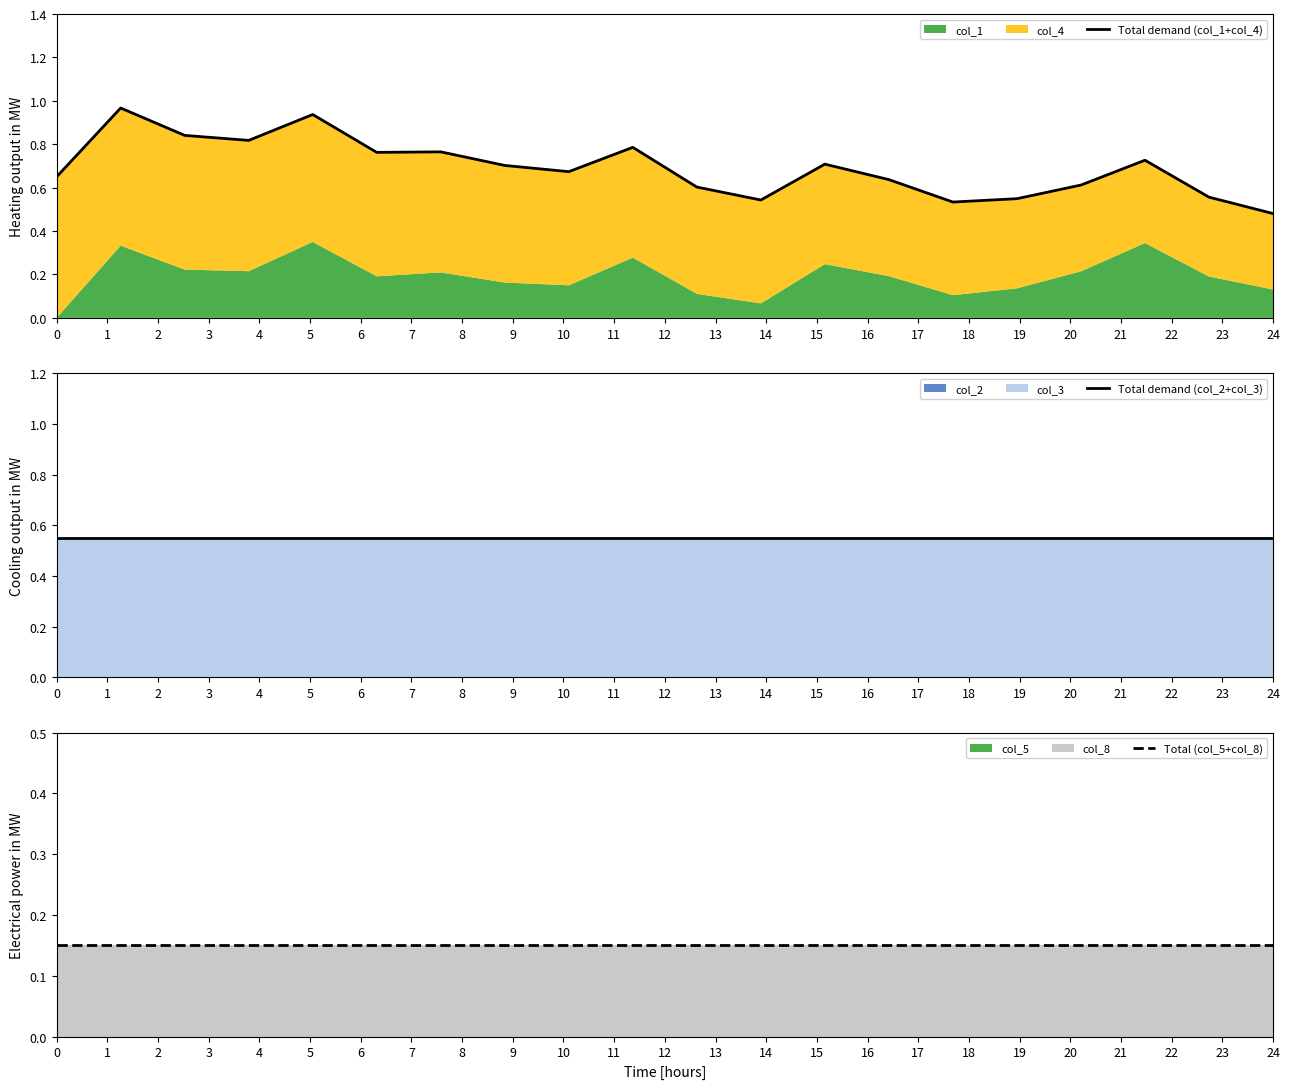

At how many categories does at least one series exceed 0?

20